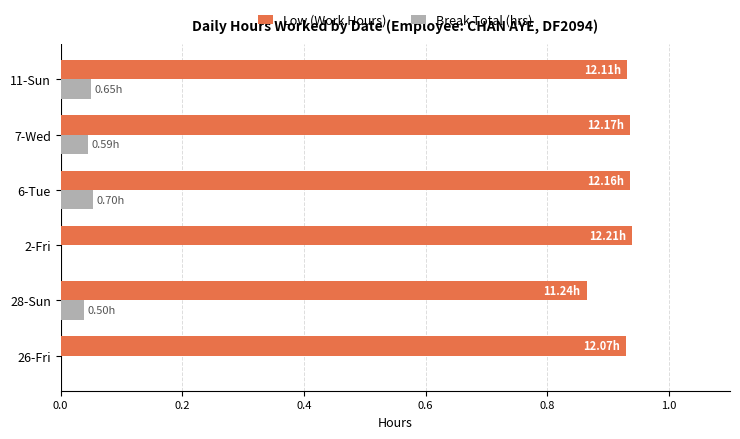

Which series has the widest spread of values?

Low (Work Hours)